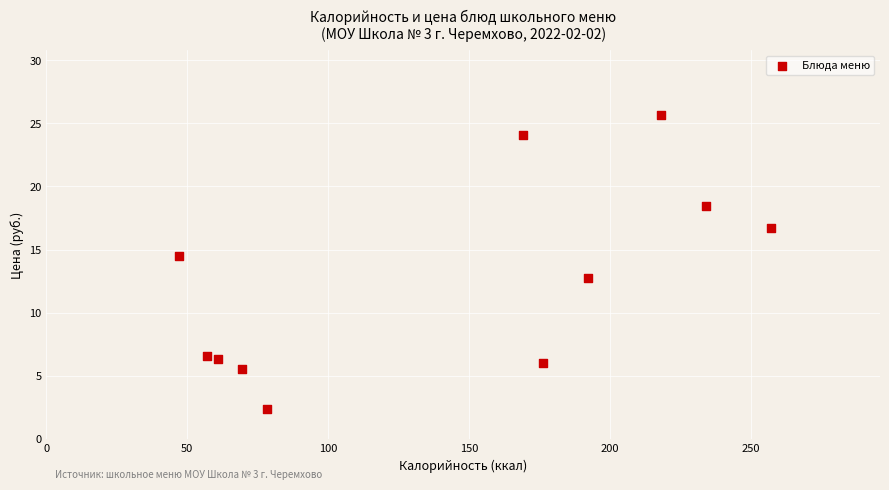

What is the average Y value?

12.6